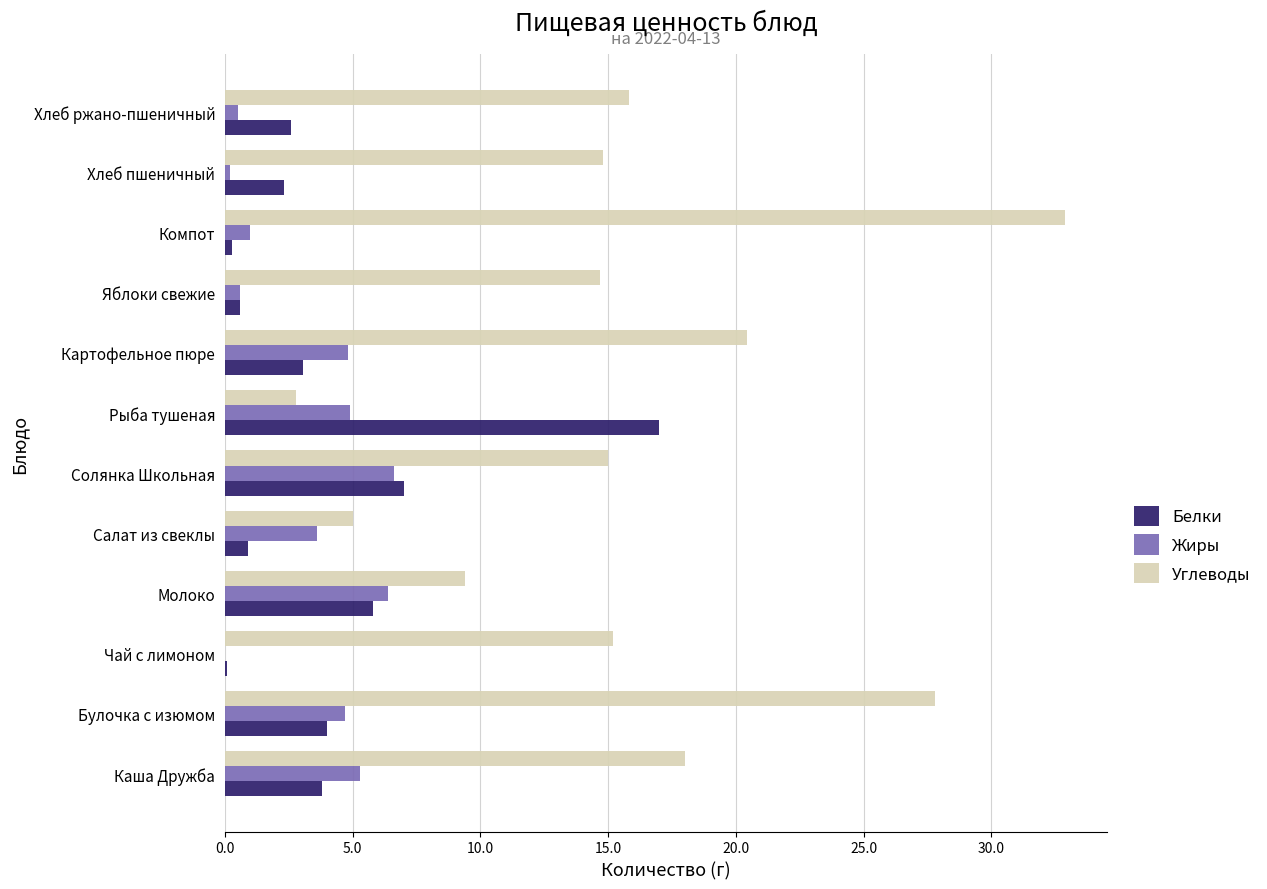

What is the total value across all series at Булочка с изюмом?

36.5